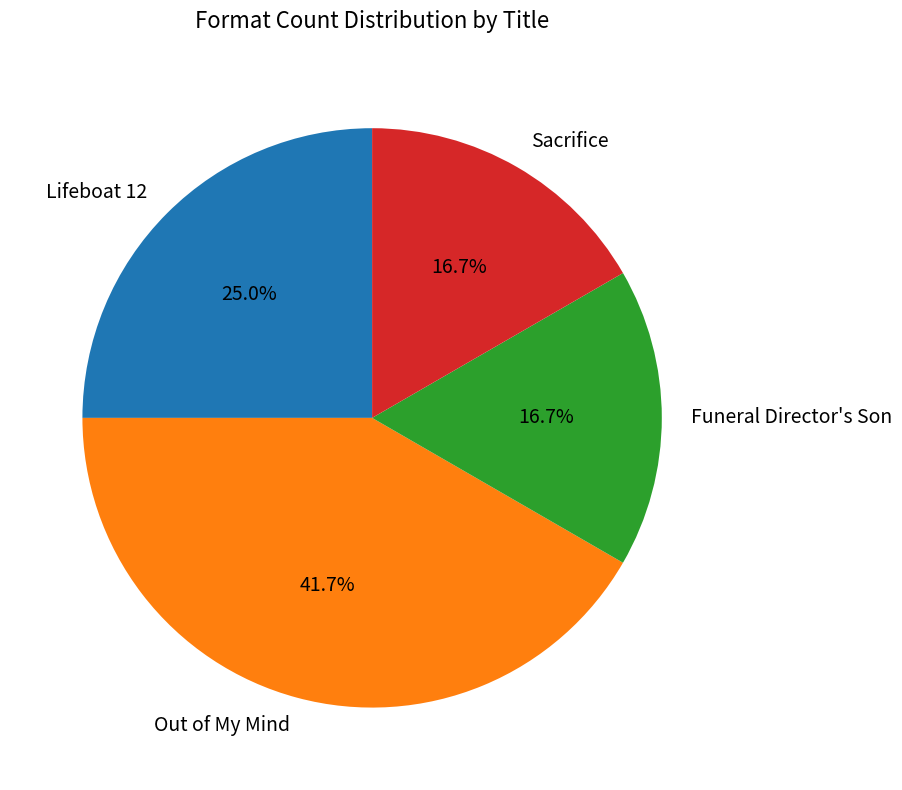

What is the largest slice in the pie chart?

Out of My Mind